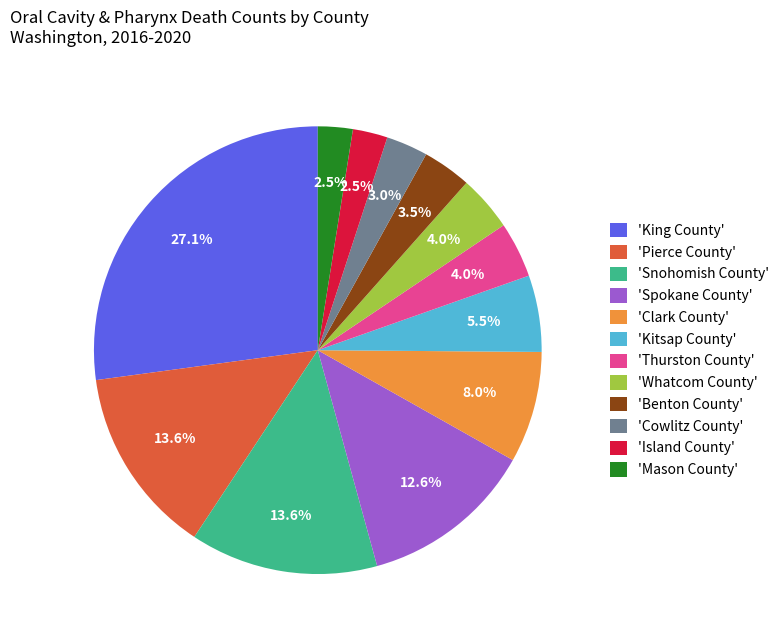

Does 'Pierce County' account for over 50% of the chart?

No